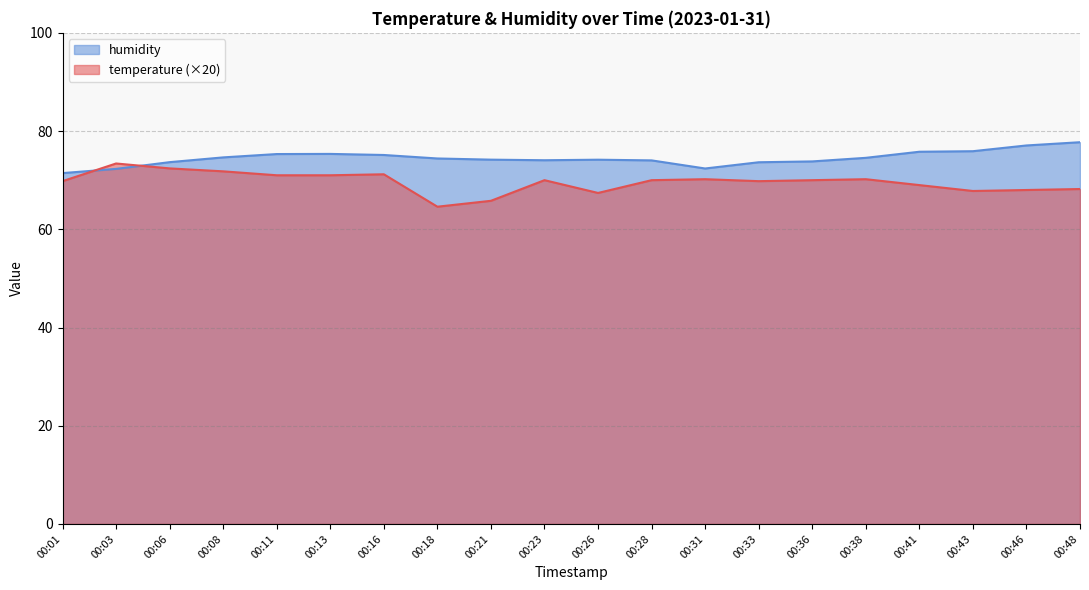

Reading left to right, what are all the values shown in this chart?

temperature: 69.8	73.4	72.4	71.8	71.0	71.0	71.2	64.6	65.8	70.0	67.4	70.0	70.2	69.8	70.0	70.2	69.0	67.8	68.0	68.2
humidity: 71.4	72.3	73.7	74.6	75.3	75.3	75.1	74.4	74.2	74.1	74.2	74.0	72.4	73.7	73.8	74.5	75.8	75.9	77.1	77.7